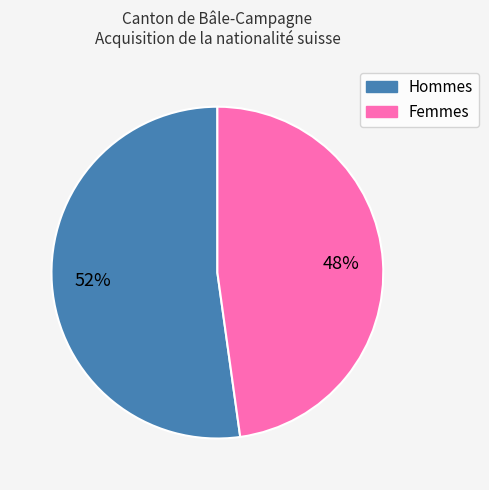

How many slices are in this pie chart?

2